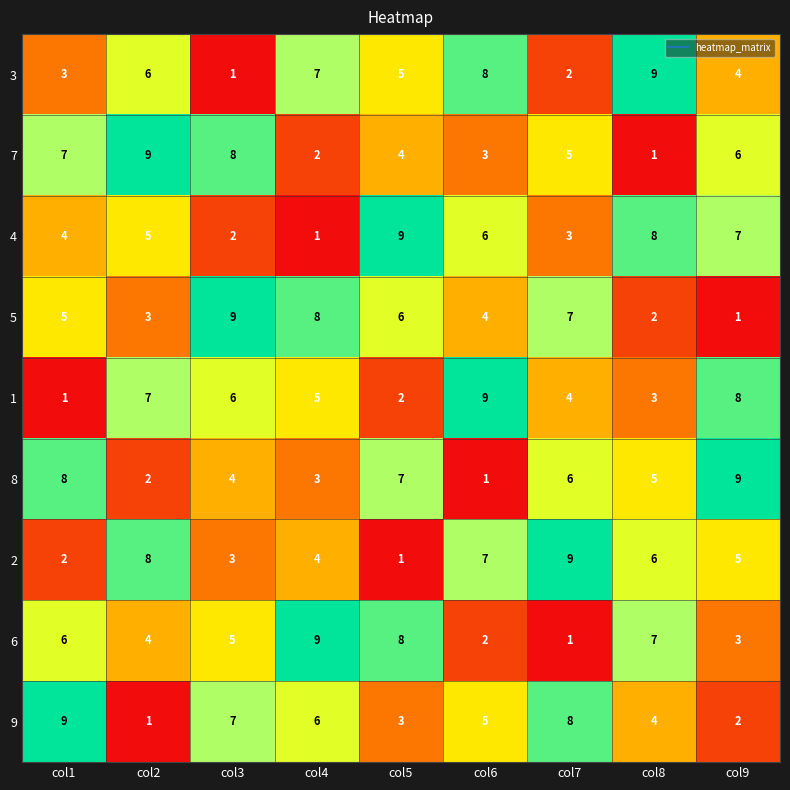

Is it true that 7 equals 9 at col2?

True